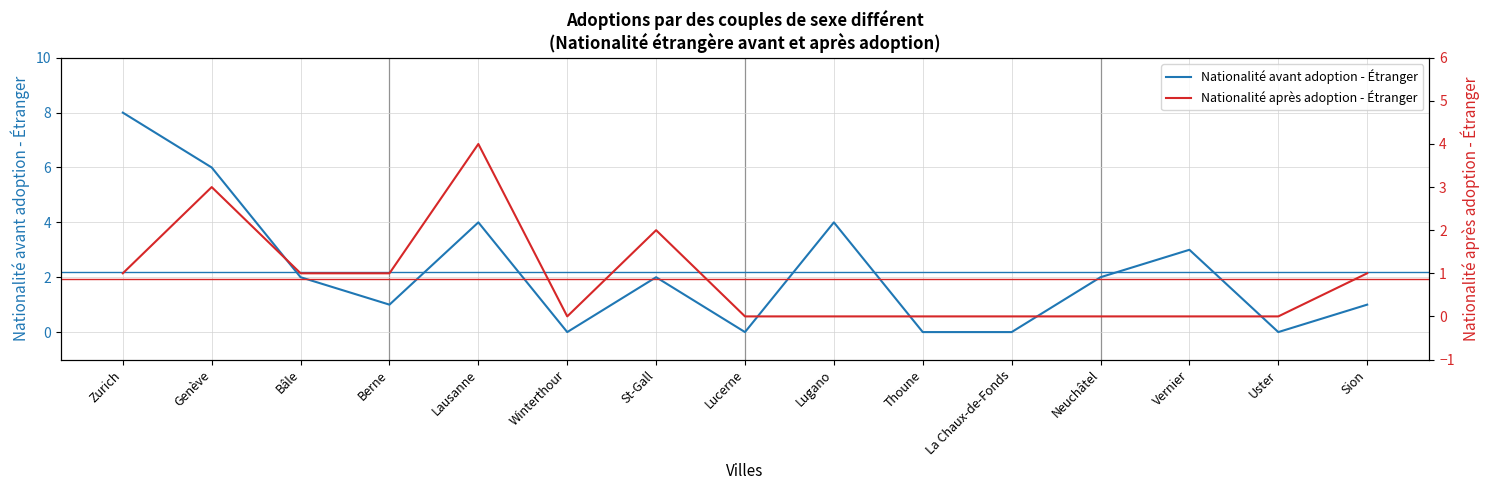

At which label does Nationalité avant adoption - Étranger reach its minimum?

Winterthour